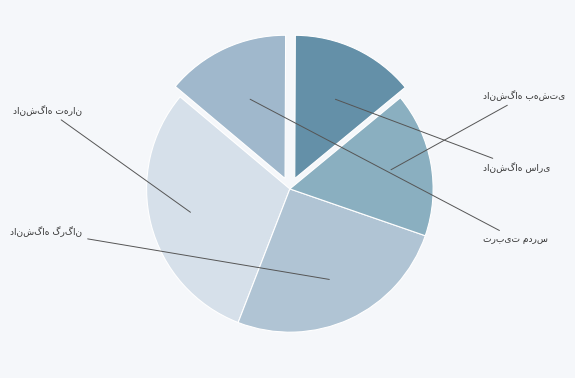

Is دانشگاه علوم کشاورزی و منابع طبیعی گرگان the majority of the pie?

No